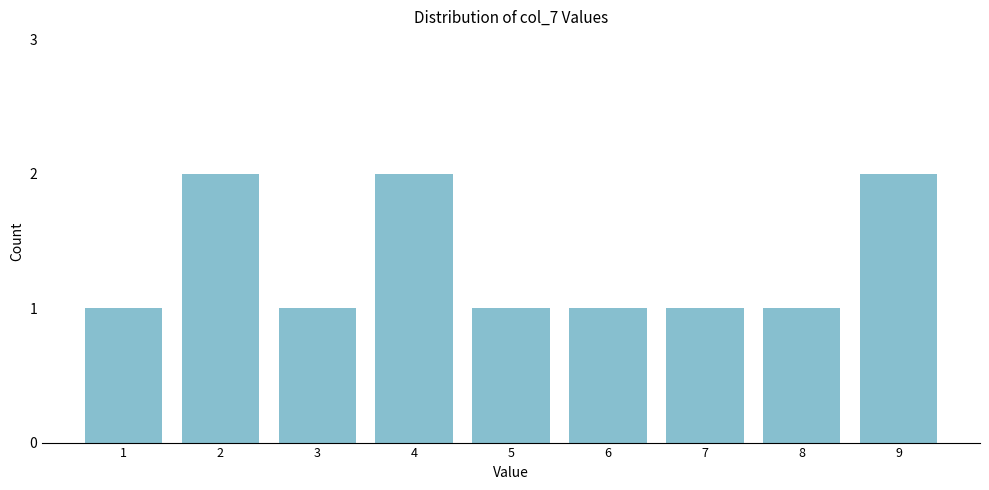

Reading left to right, list all the values displayed in this chart.

1=1	2=2	3=1	4=2	5=1	6=1	7=1	8=1	9=2